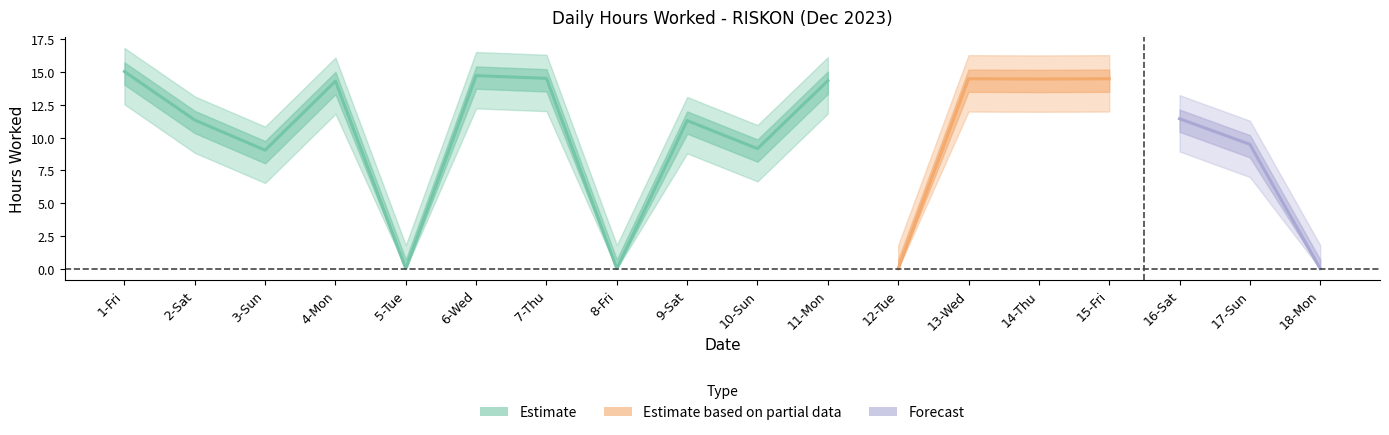

What is the change in value from 2-Sat to 15-Fri?

+3.2